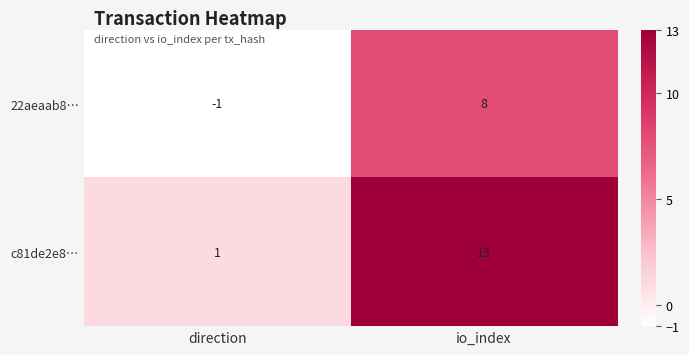

Which series changed the most between direction and io_index?

c81de2e8…